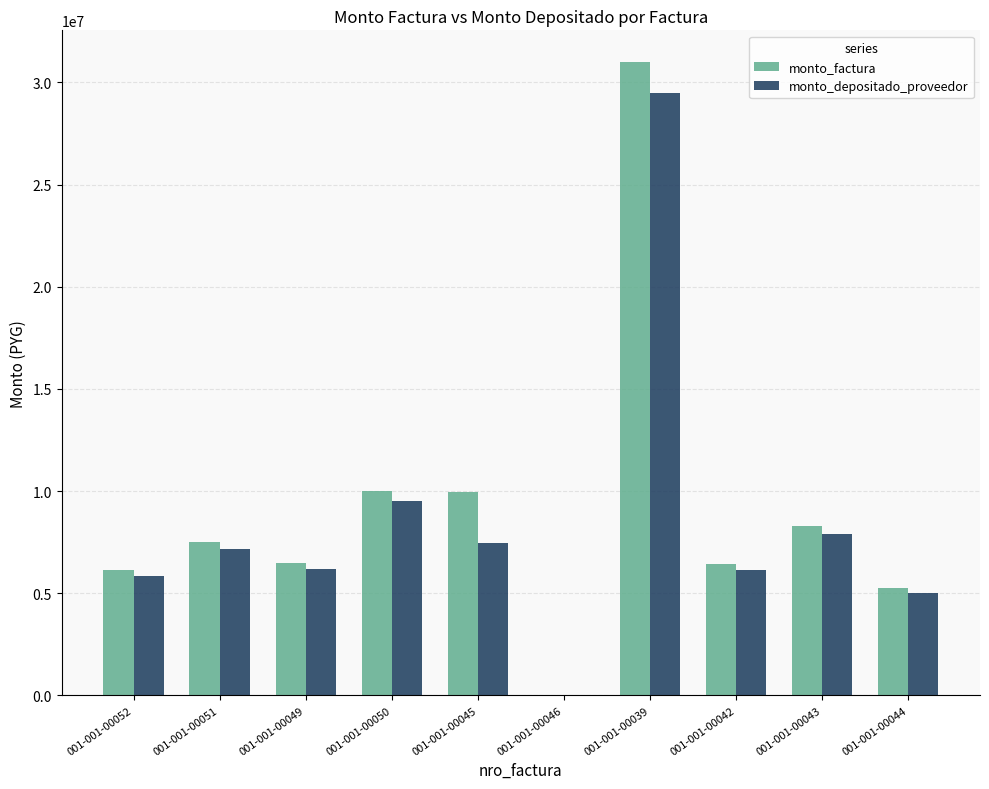

How many groups of bars are there?

10